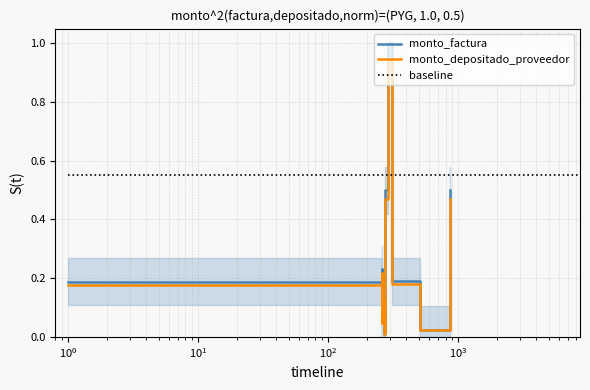

Is it true that monto_depositado_proveedor equals 0.7 at 2021-09-21?

False